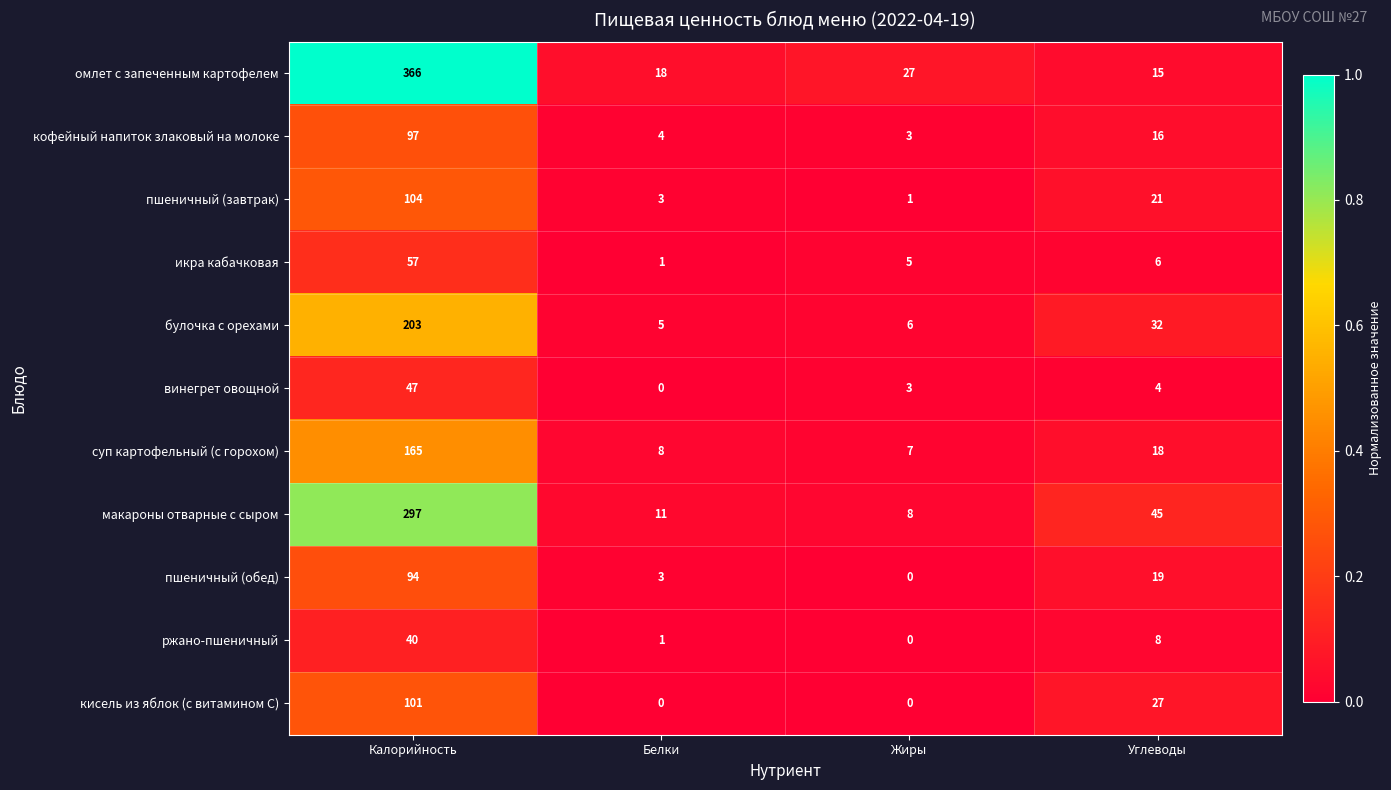

Rank the series at Углеводы from highest to lowest value.

макароны отварные с сыром, булочка с орехами, кисель из яблок (с витамином С), пшеничный (завтрак), пшеничный (обед), суп картофельный (с горохом), кофейный напиток злаковый на молоке, омлет с запеченным картофелем, ржано-пшеничный, икра кабачковая, винегрет овощной